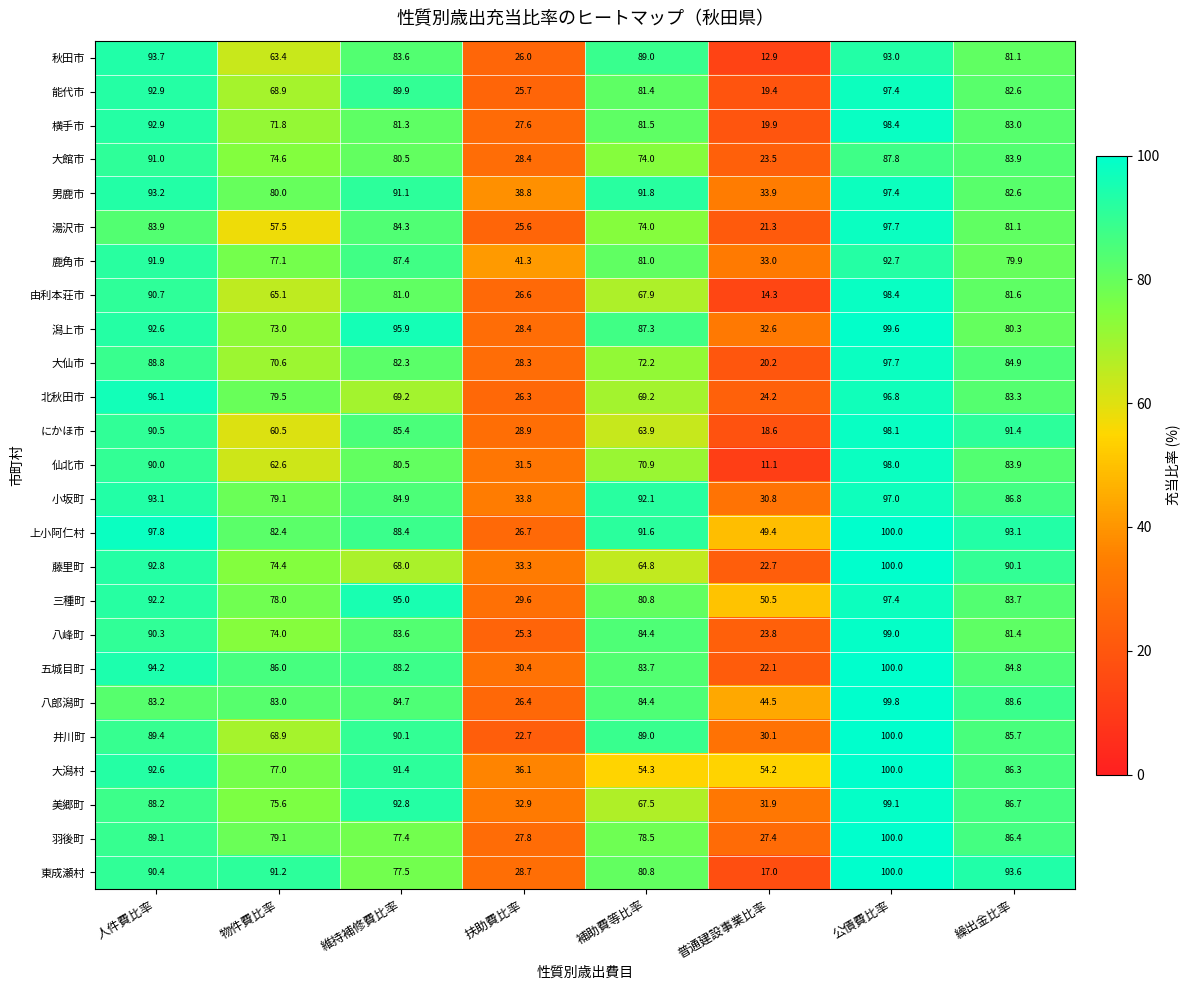

What is the minimum value shown in the chart?

11.1